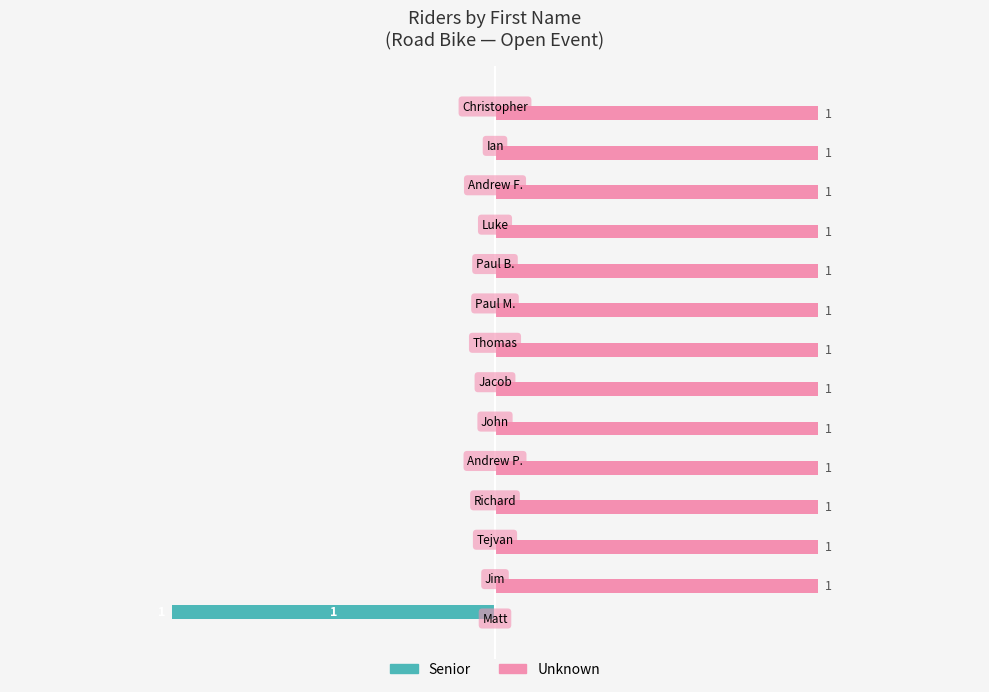

What are all the series names shown in the legend?

Senior, Unknown